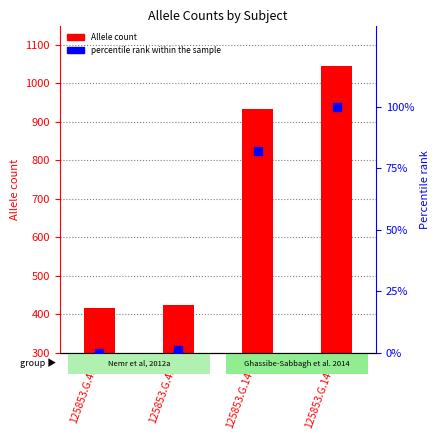

What are all the series names shown in the legend?

Allele count, percentile rank within the sample